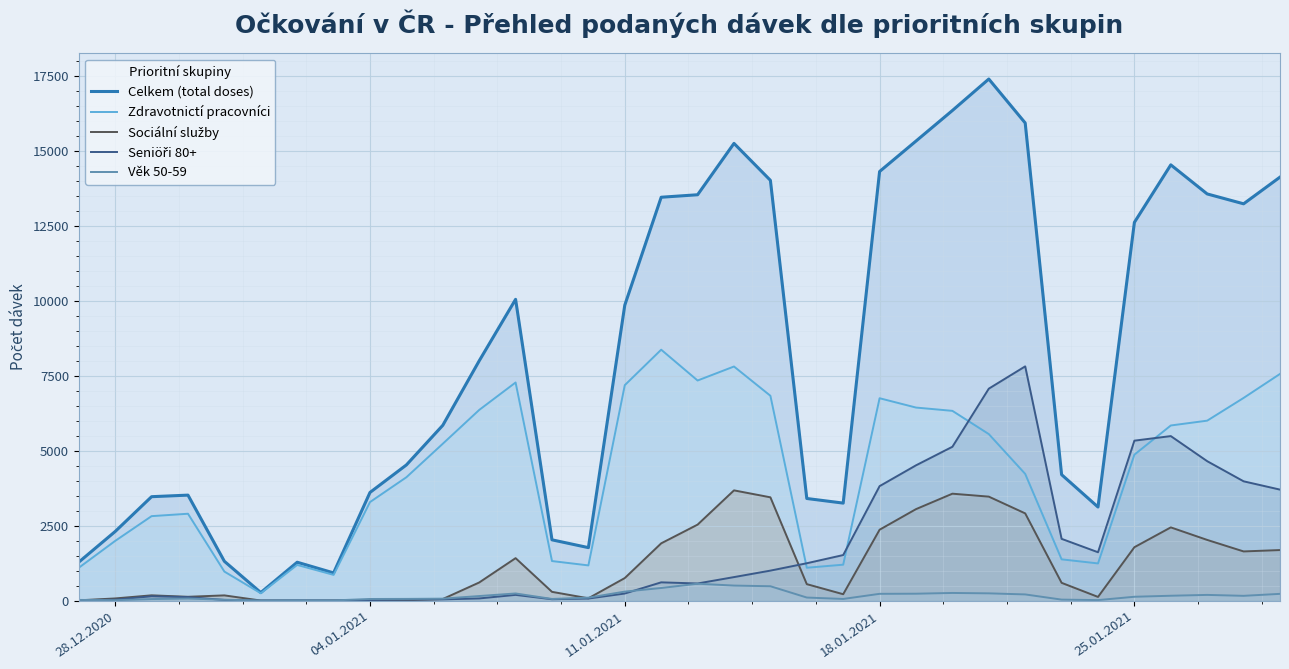

The Celkem (total doses) series shows 3608 at 04.01.2021. True or false?

True